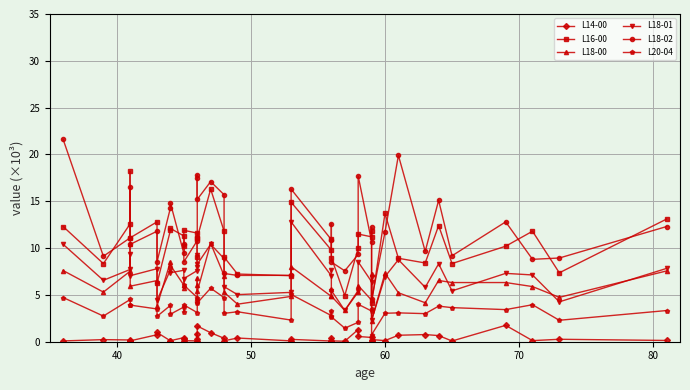

Is the value of L18-00 at 30 greater than the value of L18-02 at 35?

No